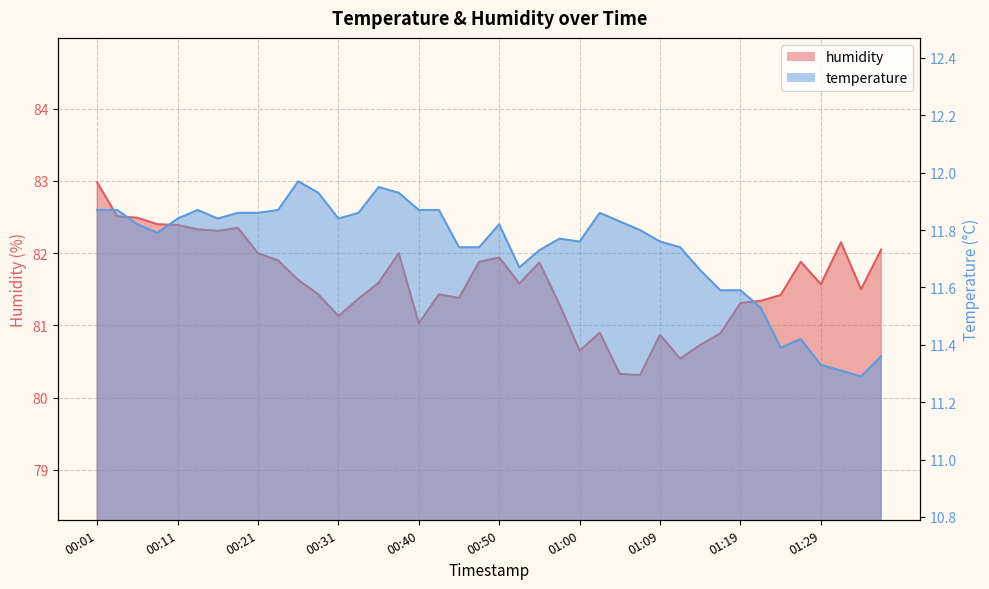

What is the difference between the maximum and second lowest values in the humidity series?

2.7